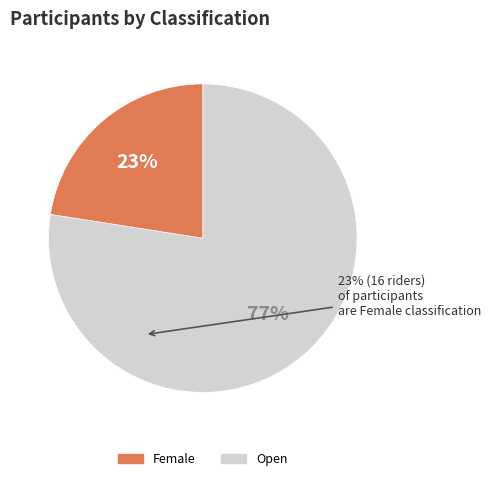

Does any single category account for the majority?

Yes